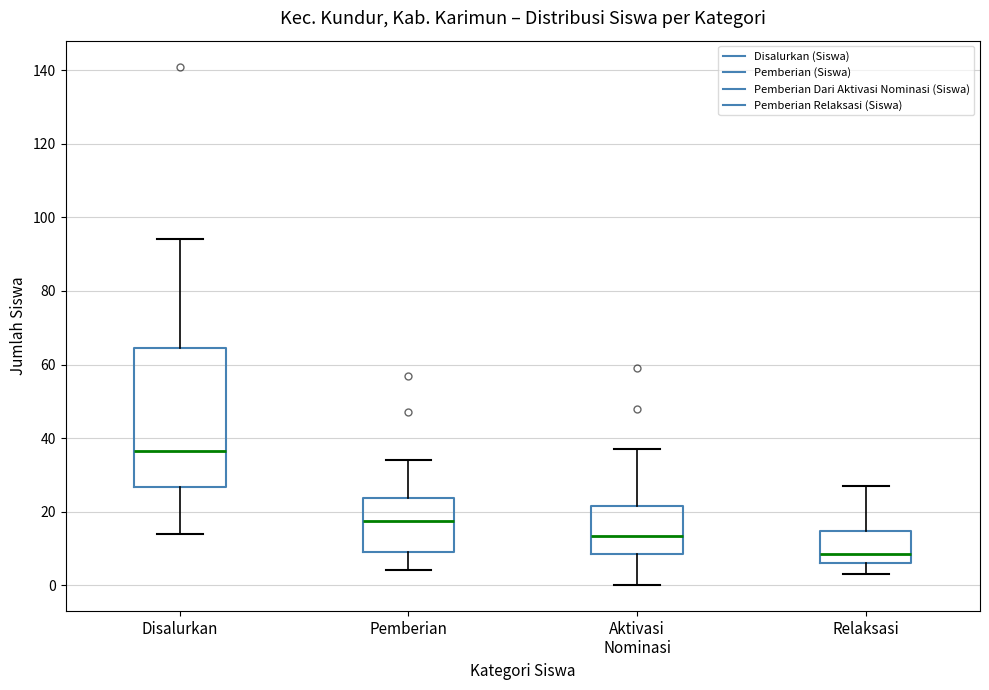

Reading left to right, transcribe this box plot: for each box, give where its median line is, the range the box spans, and where its two whiskers end, as read against the y-axis. The values are not printed on the chart, so give them approximately, as read against the axis.

Disalurkan: median 36, box 26 to 64, whiskers 14 to 94
Pemberian: median 18, box 10 to 24, whiskers 4 to 34
Aktivasi Nominasi: median 14, box 8 to 22, whiskers 0 to 38
Relaksasi: median 8, box 6 to 14, whiskers 4 to 28